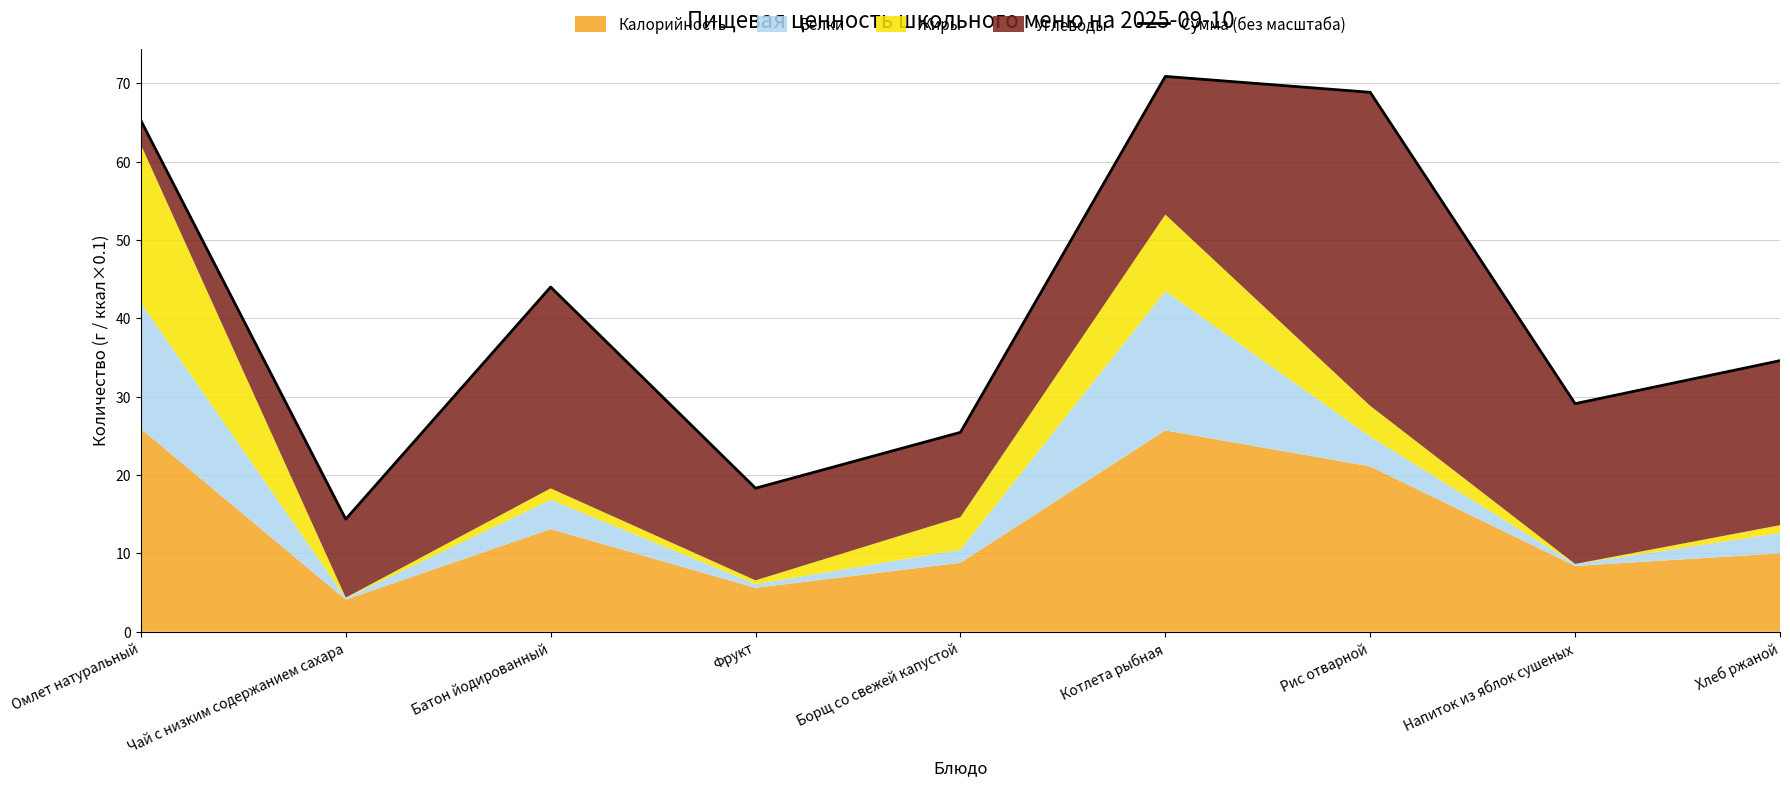

Approximately how many times larger is the value at Котлета рыбная compared to Напиток из яблок сушеных?

2.4